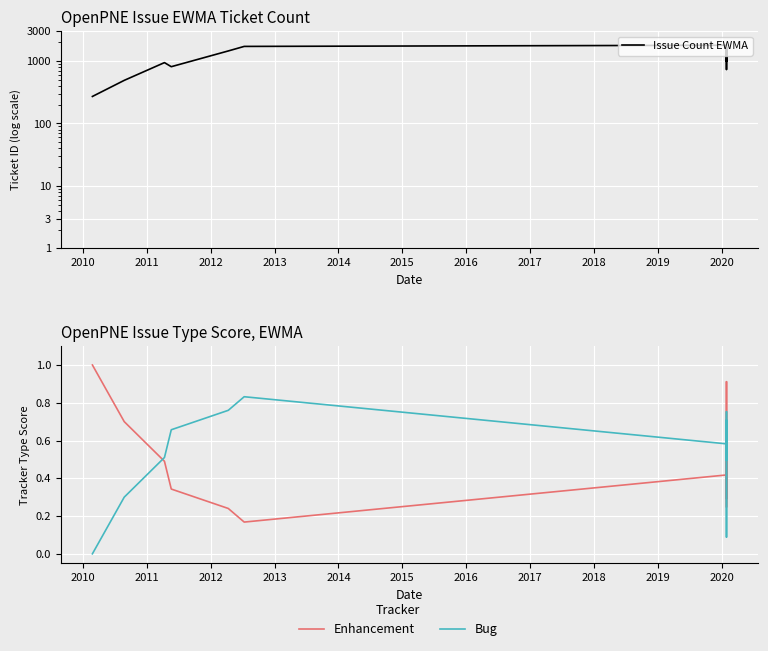

What is the average value of the Bug series?

0.5